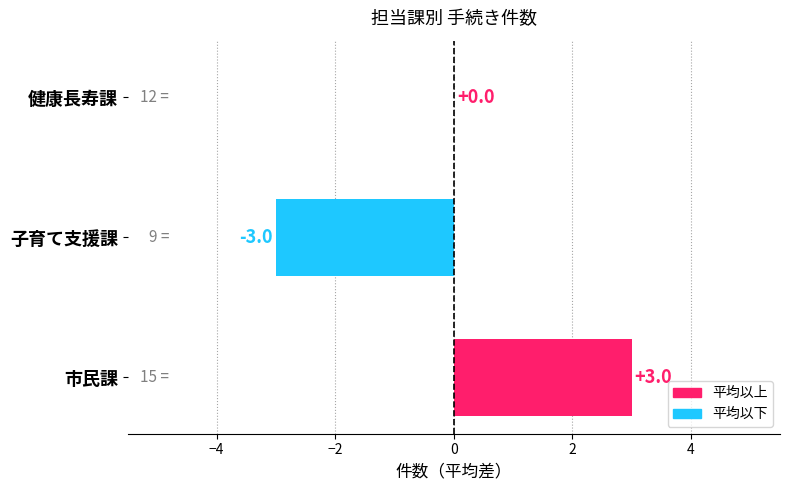

Read the value at 子育て支援課.

-3